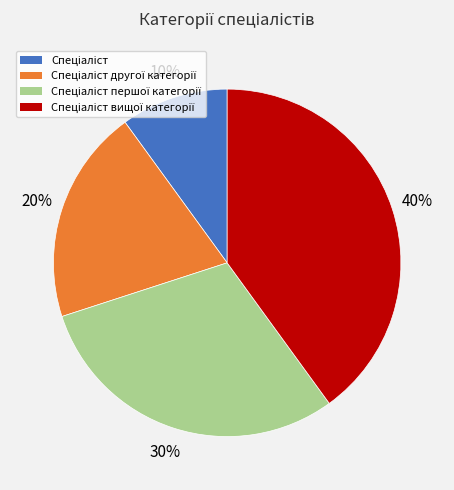

To the nearest percent, what is the difference between the largest and smallest slice percentages?

30%